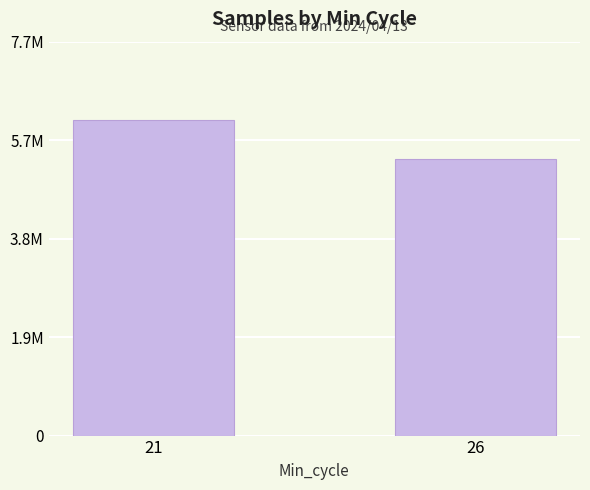

What value does the data have at 21, to the nearest 100?

6125000